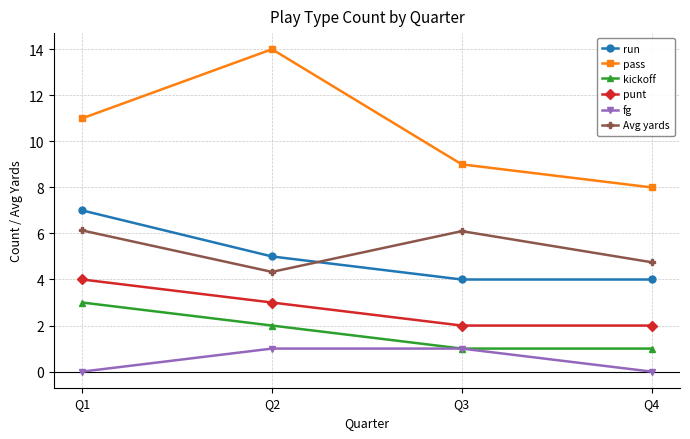

At which label is kickoff closest to 2?

Q2